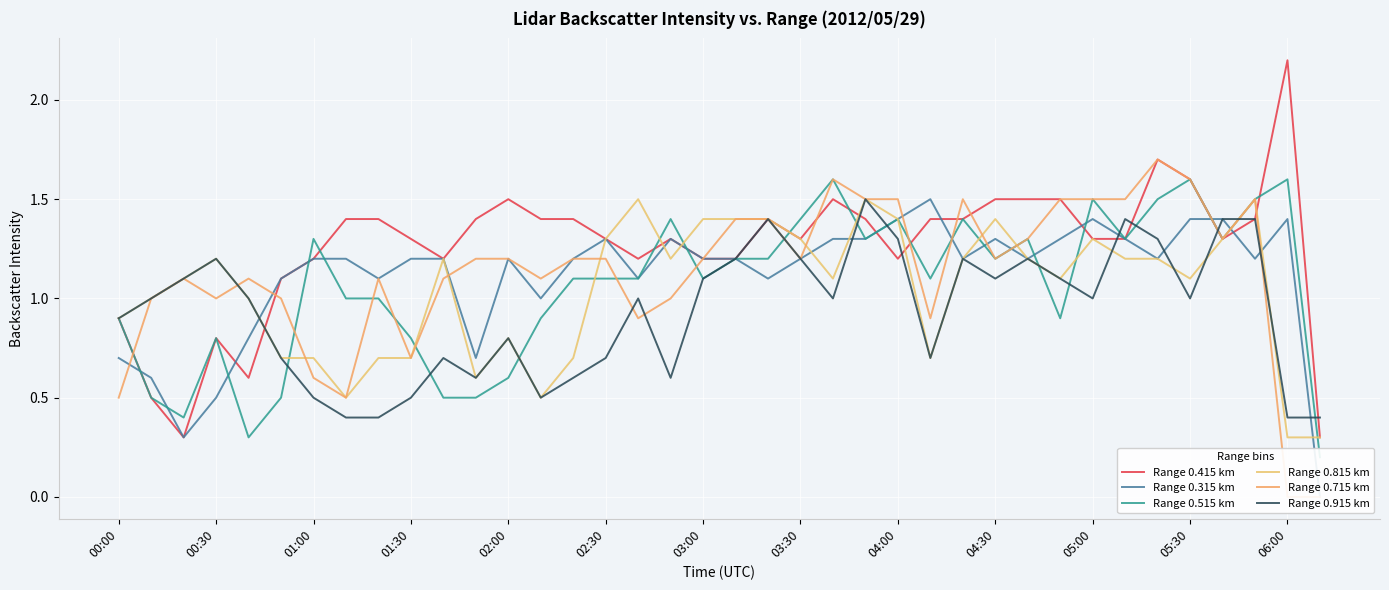

Is it true that Range 0.815 km equals 1.1 at 01:00?

False